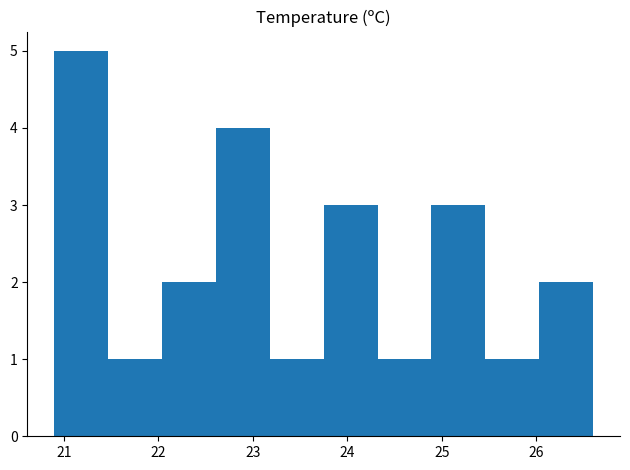

Which range on the x-axis has the tallest bar?

20.90 to 21.47